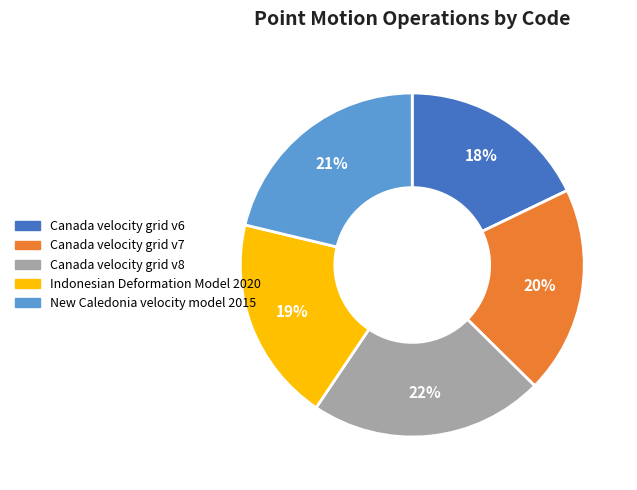

Which category has the biggest portion of the pie?

Canada velocity grid v8